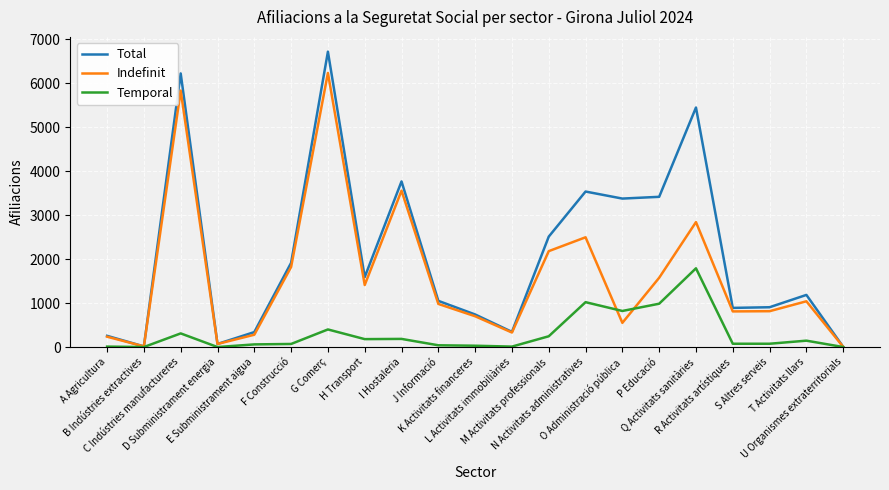

How many values in the Total series are below 1185?

10